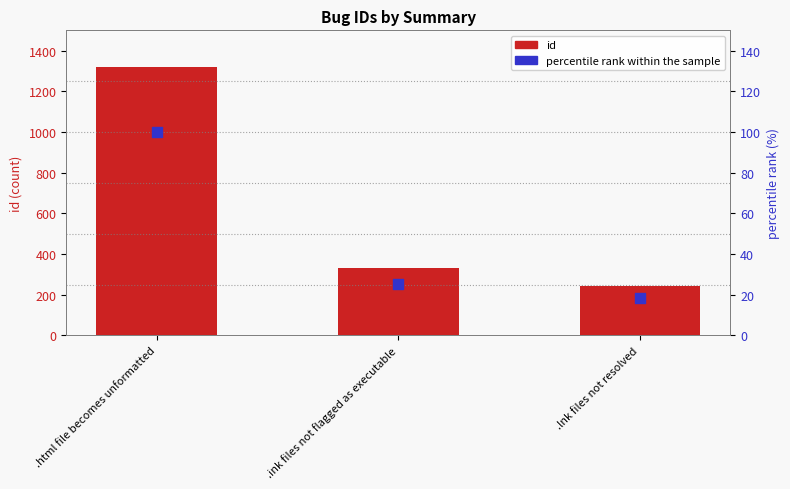

What are all the series names shown in the legend?

id, percentile rank within the sample